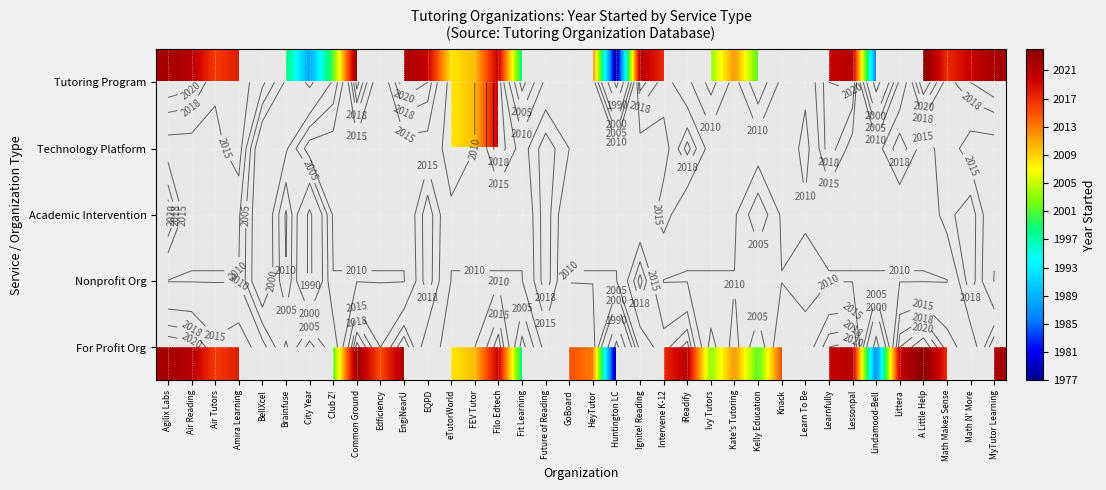

At Kelly Education, list the series in order from largest to smallest.

Tutoring Program, Technology Platform, Academic Intervention, Nonprofit Org, For Profit Org